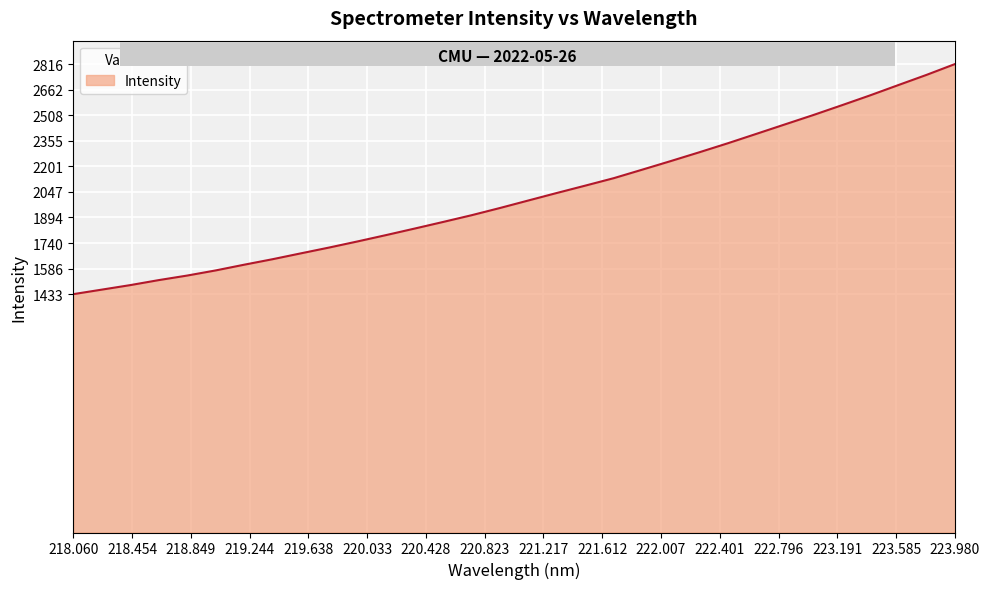

What is the difference between the maximum and minimum values?

1382.9